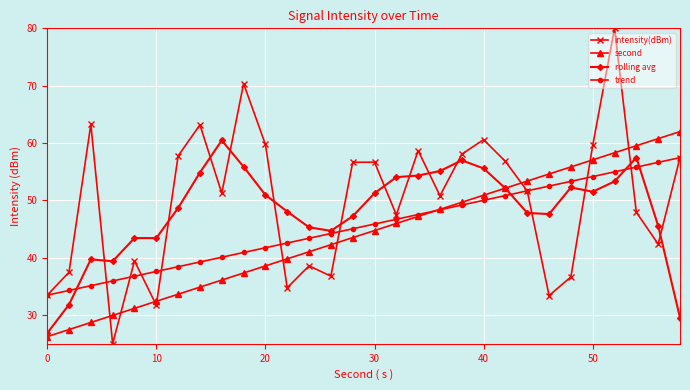

What is the value of the intensity(dBm) point at the 17th from the left?

47.5